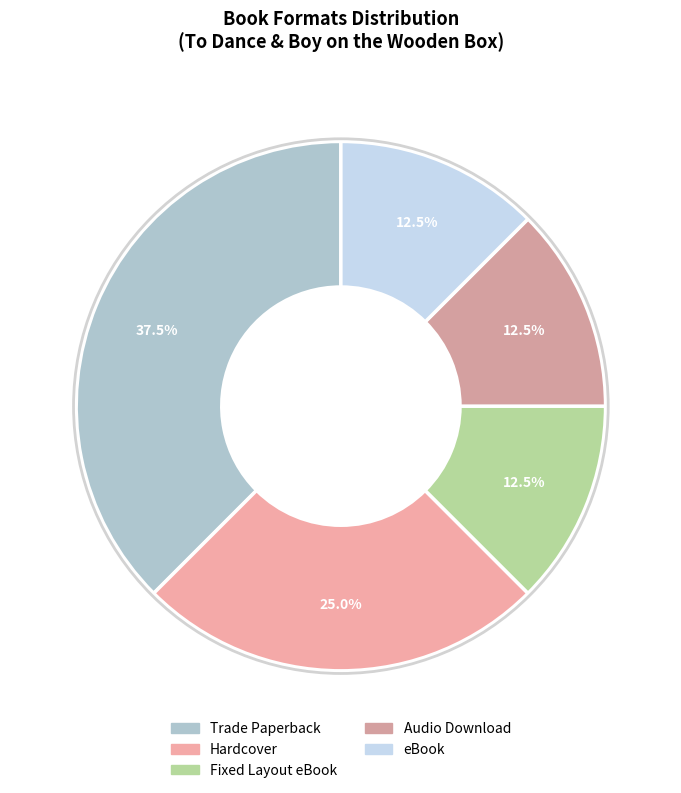

To the nearest percent, what portion does Fixed Layout eBook represent?

12%